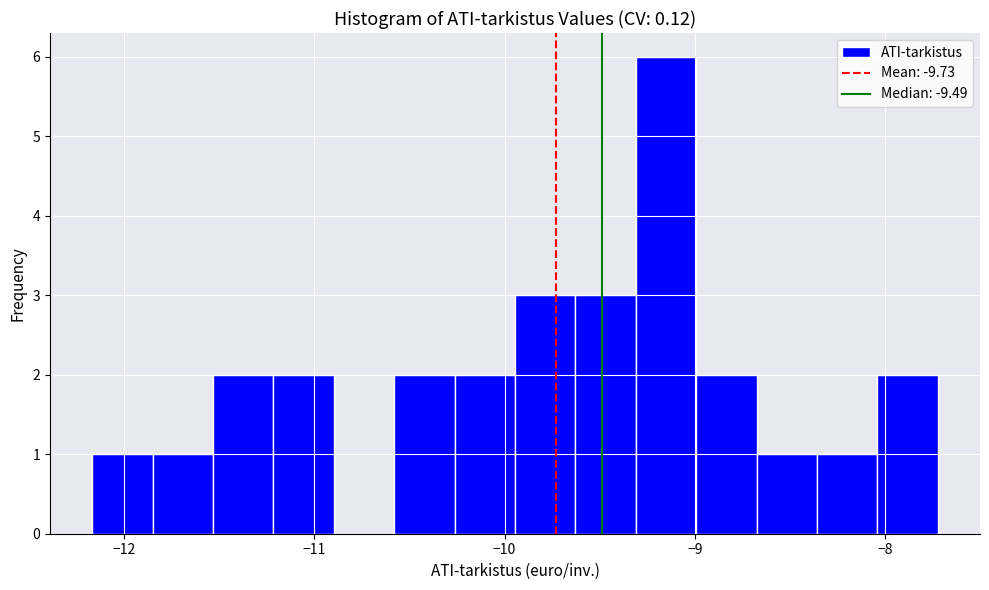

Around what value on the x-axis is the tallest bar? Give the approximate position of its centre, as read against the axis.

-9.2